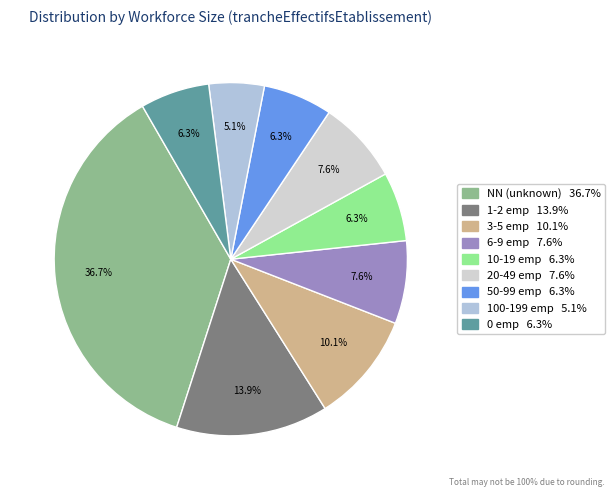

Rank the categories by value from lowest to highest.

07, 04, 06, 00, 03, 05, 02, 01, NN